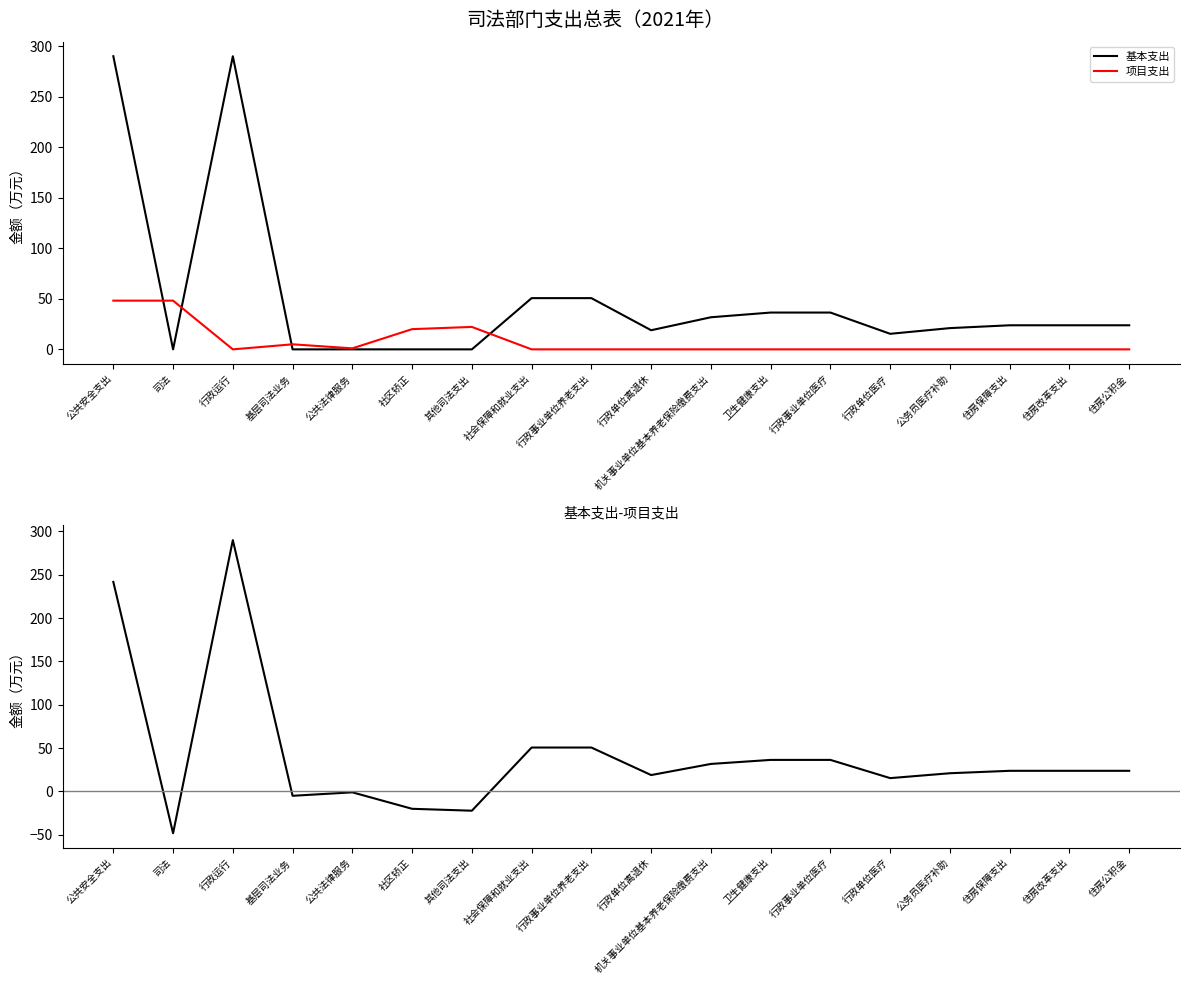

What is the minimum value for 基本支出-项目支出?

-48.2